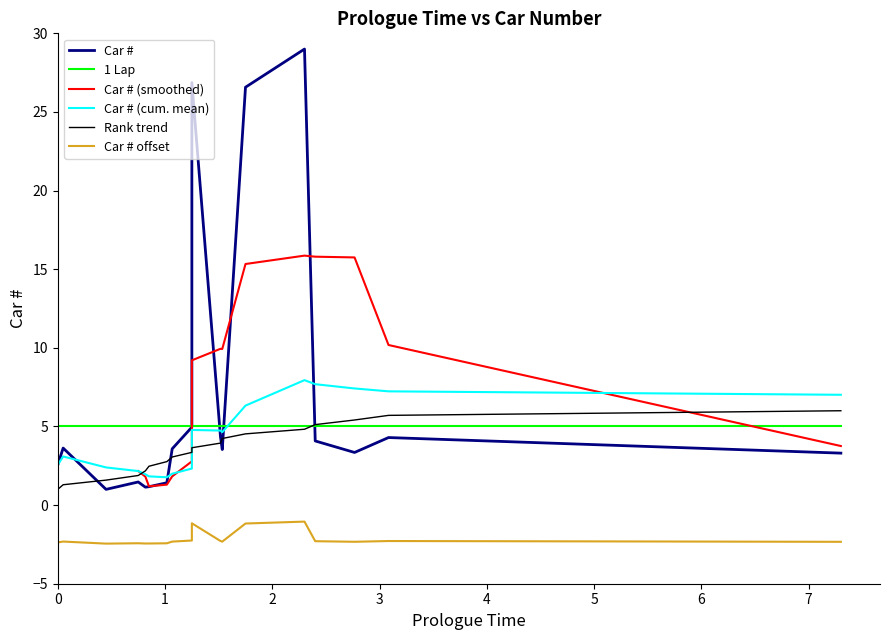

How many data points are above 3?

12